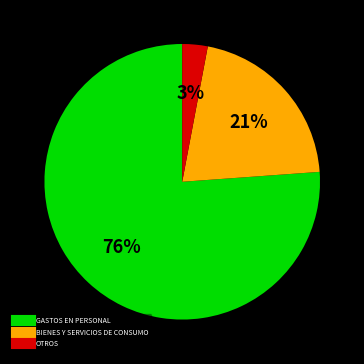

To the nearest percent, what is the average slice percentage?

33%